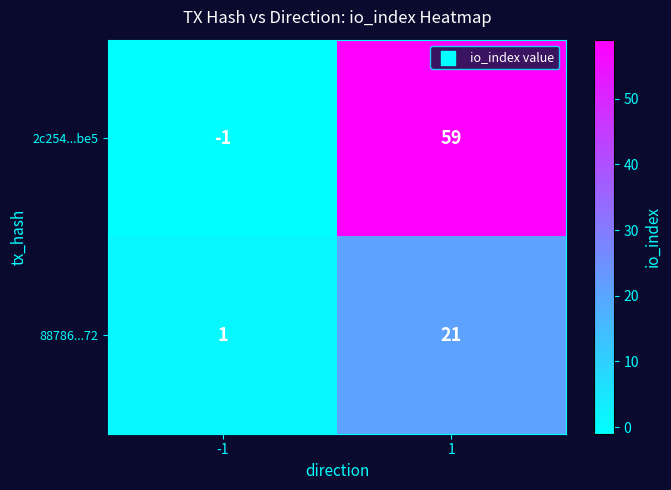

What is the total value across all series at 1?

80